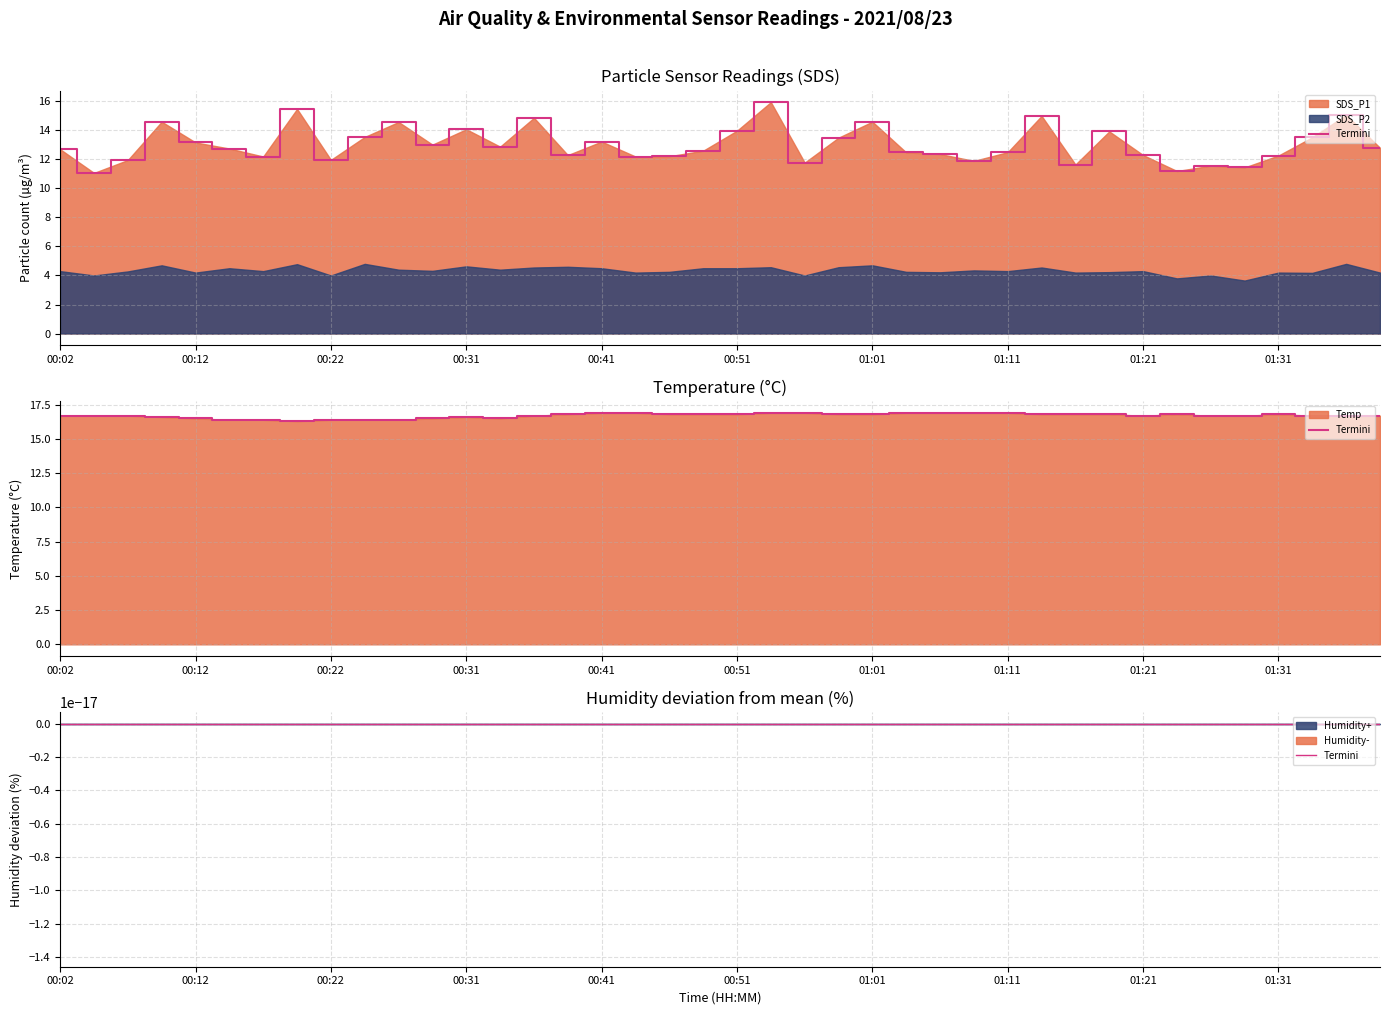

Where is the first local maximum for Temp?

00:31